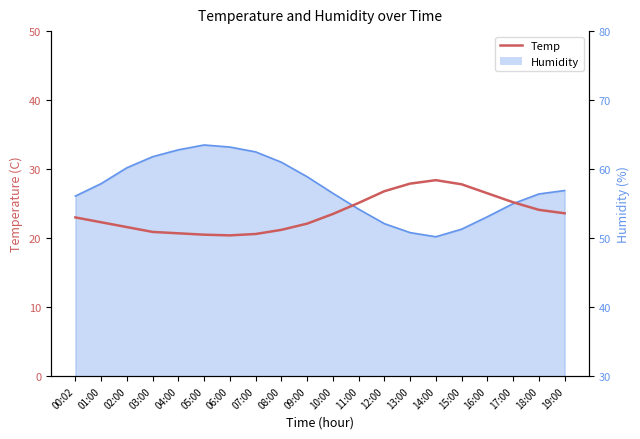

Reading left to right, extract all data points from this chart.

00:02=23.0	01:00=22.3	02:00=21.6	03:00=20.9	04:00=20.7	05:00=20.5	06:00=20.4	07:00=20.6	08:00=21.2	09:00=22.1	10:00=23.5	11:00=25.1	12:00=26.8	13:00=27.9	14:00=28.4	15:00=27.8	16:00=26.5	17:00=25.2	18:00=24.1	19:00=23.6